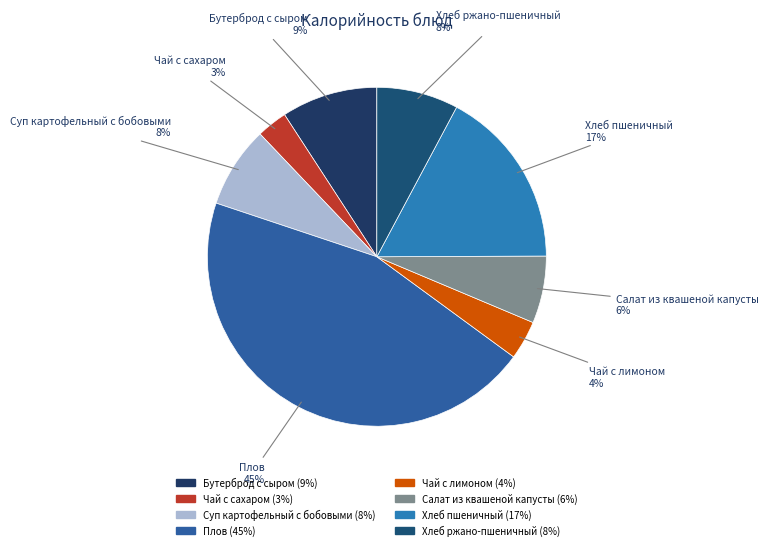

Does Хлеб ржано-пшеничный represent more than half of the total?

No